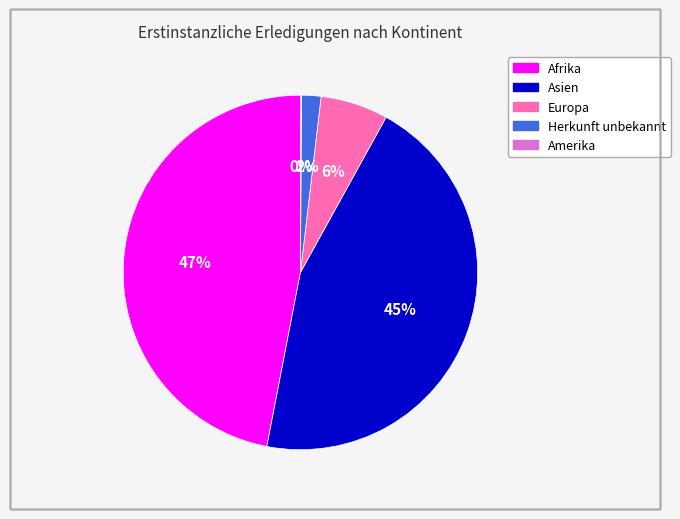

Approximately how many times larger is the value at Afrika compared to Asien?

1.0